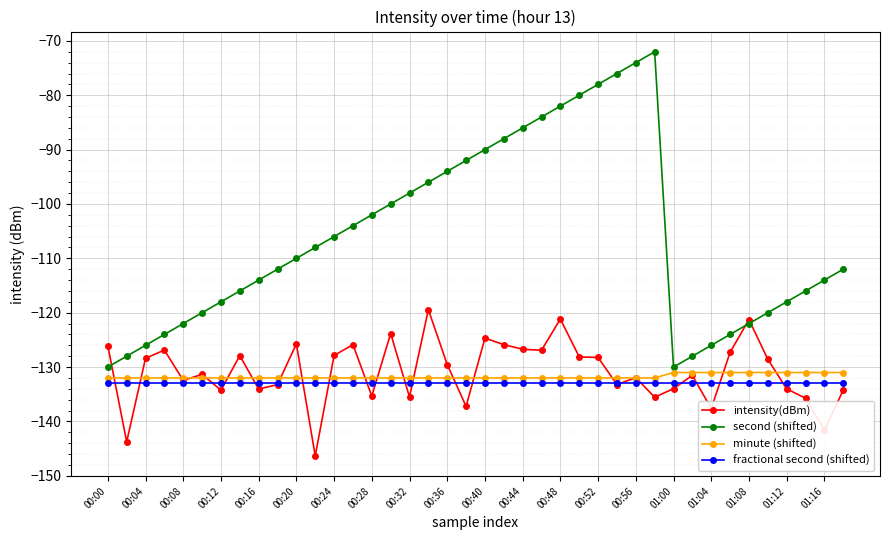

Which series has the widest spread of values?

second (shifted)